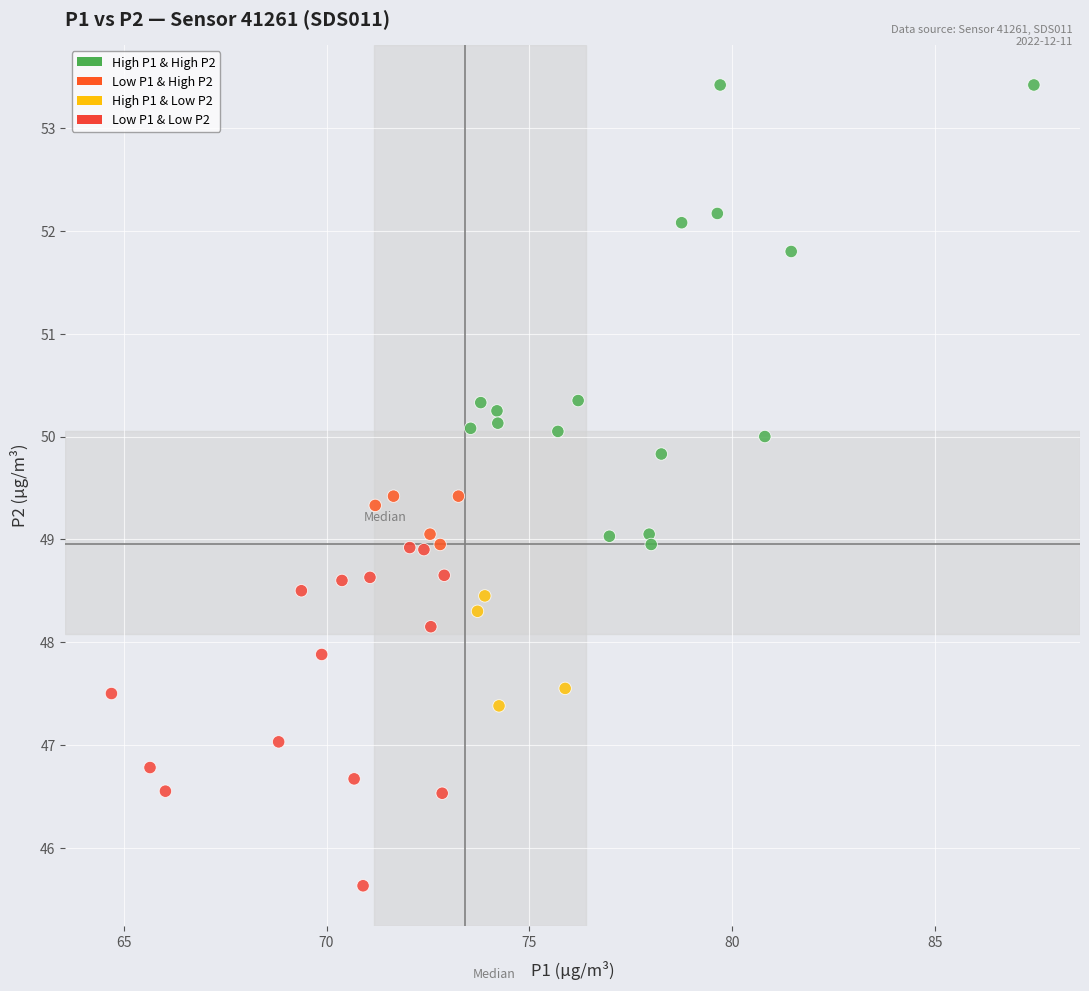

What is the range of Y values (max minus min)?

7.8